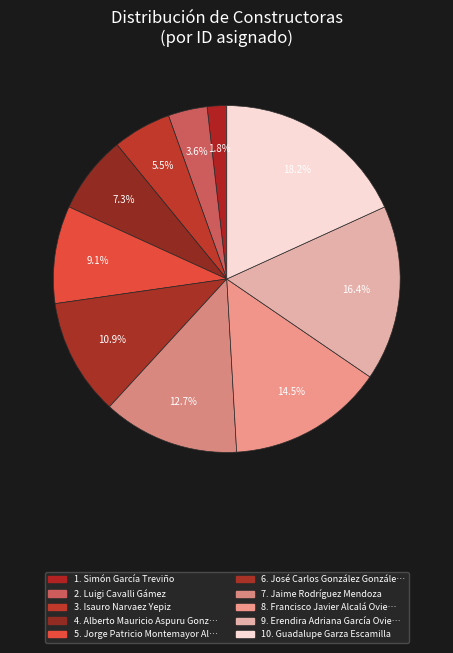

Which category has the biggest portion of the pie?

Guadalupe Garza Escamilla